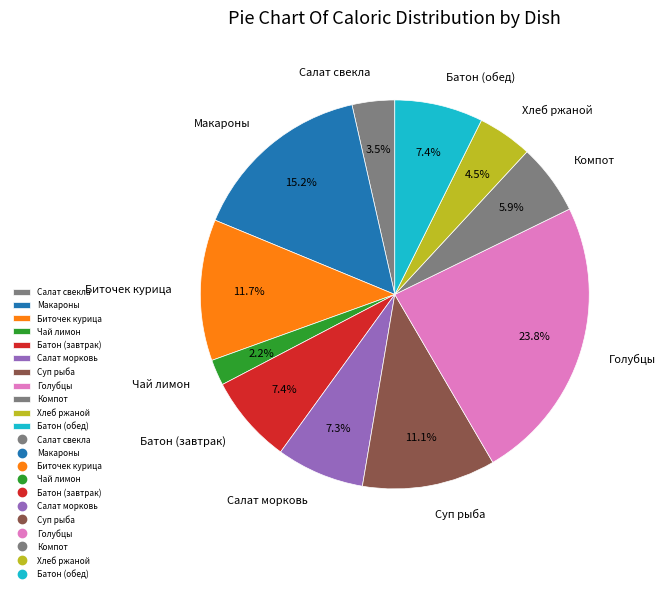

Which has a higher value, Макароны or Чай лимон?

Макароны